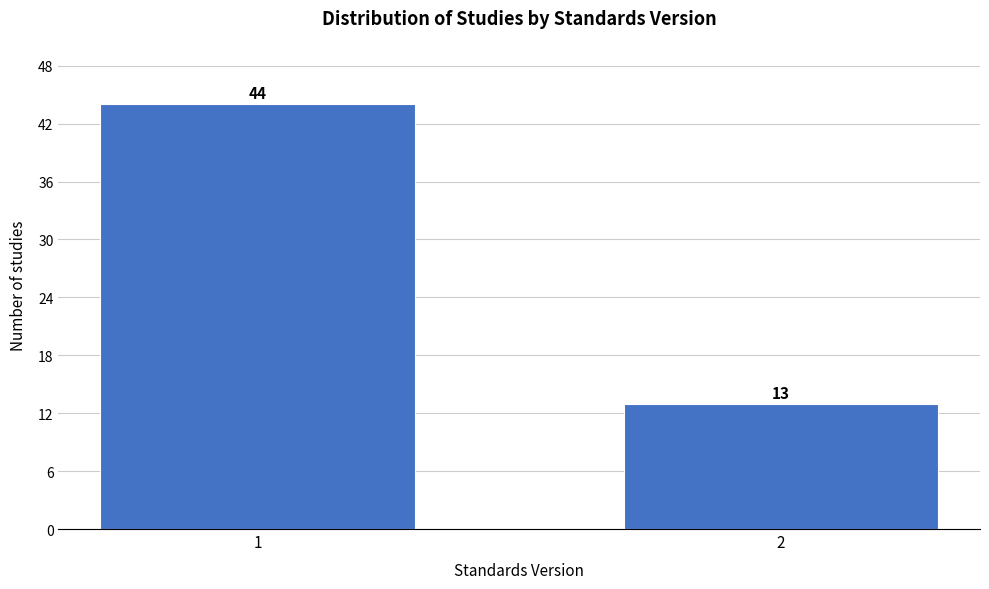

Reading right to left, what are all the values shown in this chart?

13	44